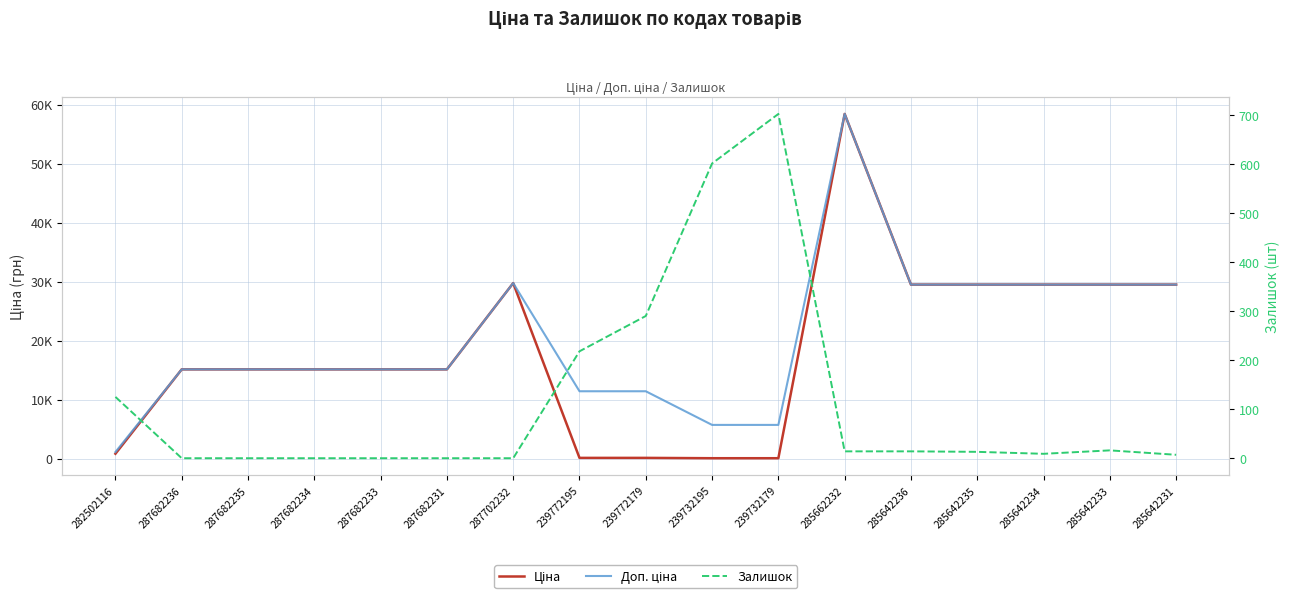

What is the total value across all series at 239732195?

6363.1